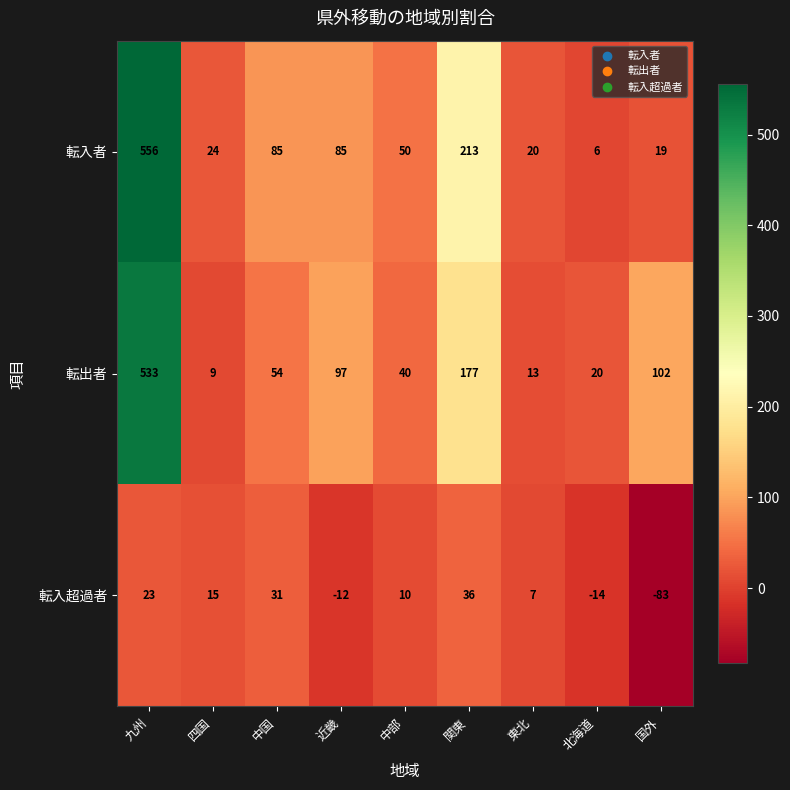

Is it true that 転出者 equals 97 at 近畿?

True